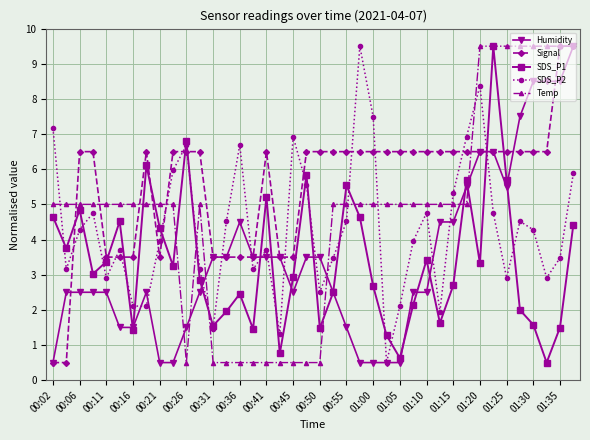

Which series has the largest total across all categories?

Signal